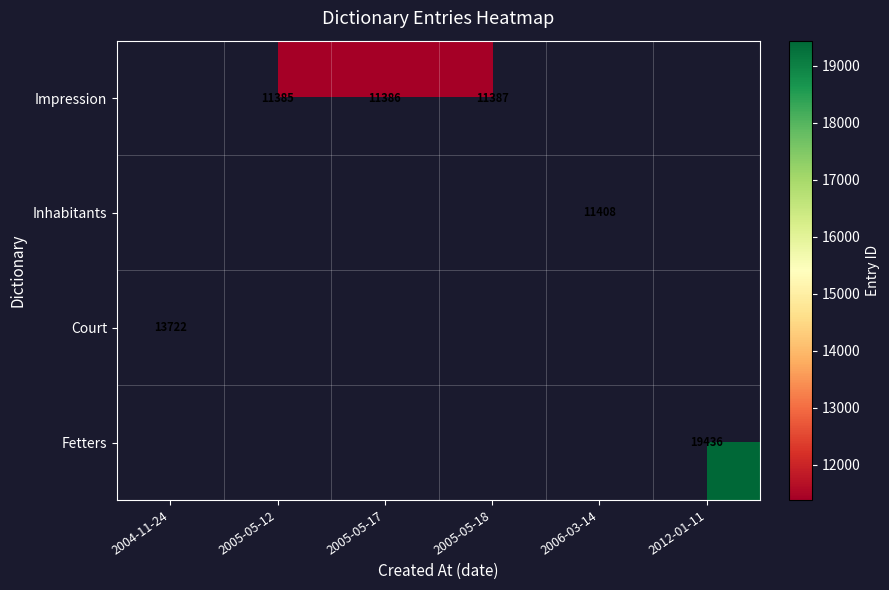

True or false: Court has a value of 23009 at 2004-11-24.

False